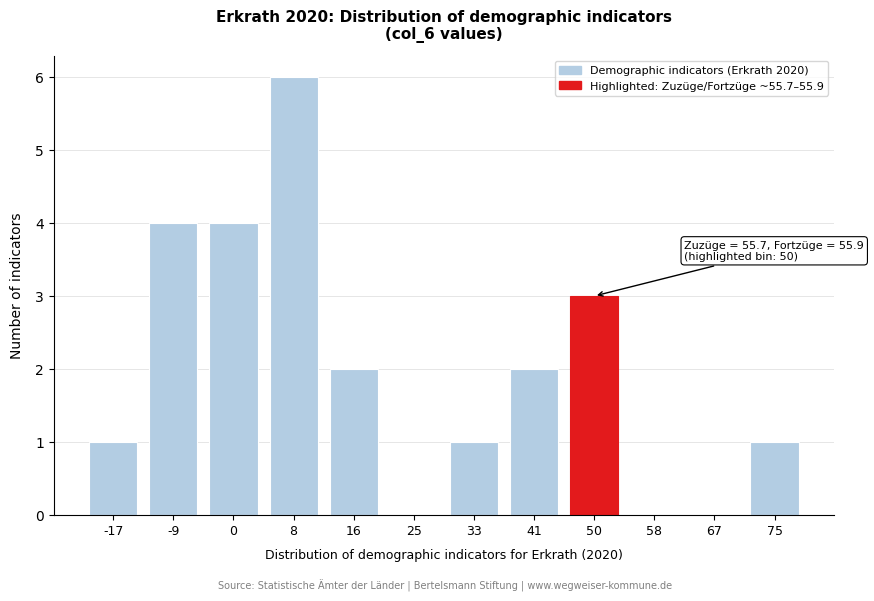

Reading left to right, list all the values displayed in this chart.

-17=1	-9=4	0=4	8=6	16=2	25=0	33=1	41=2	50=3	58=0	67=0	75=1